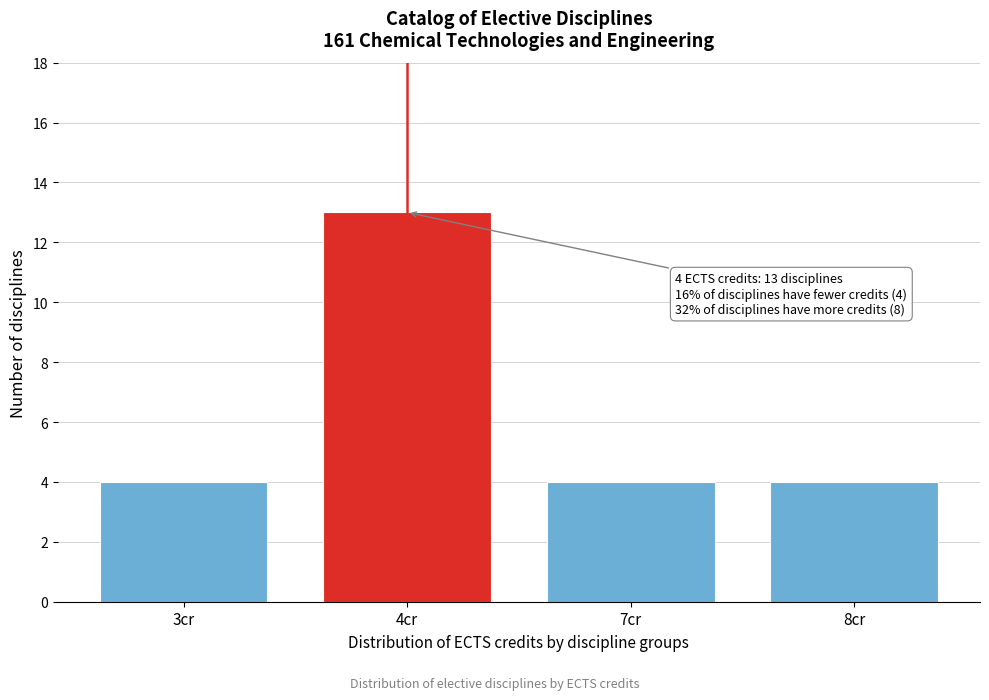

Reading left to right, transcribe all the data shown in this chart.

4	13	4	4